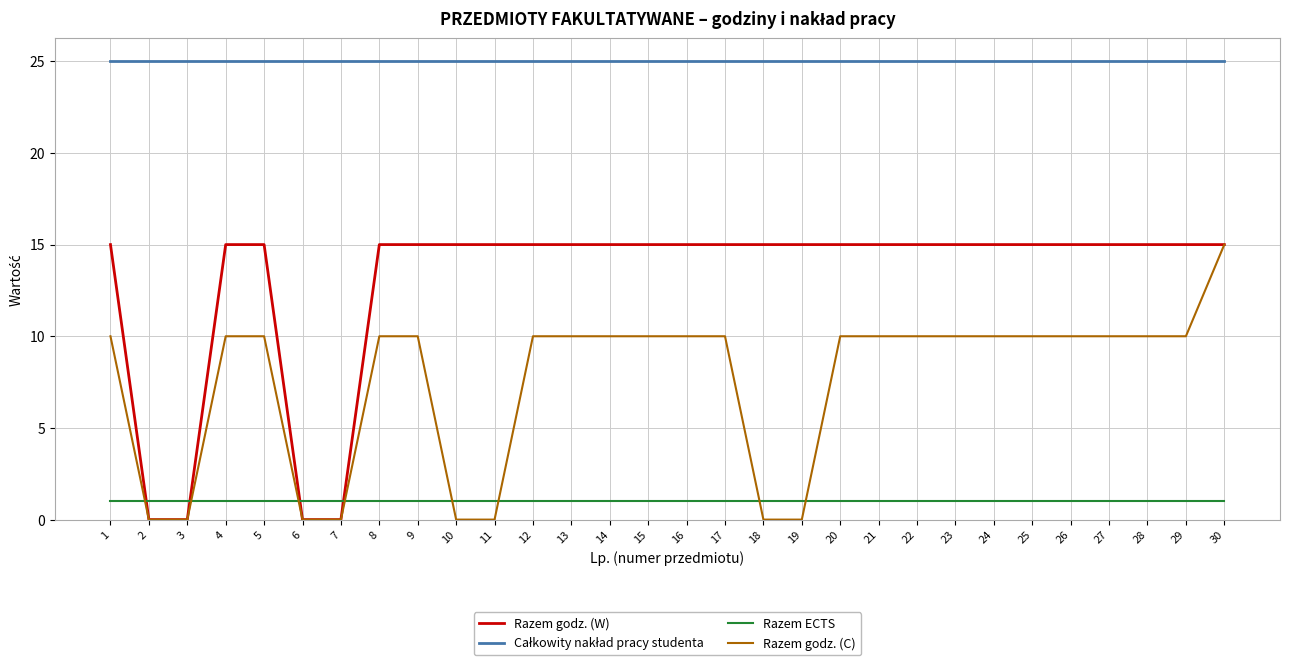

Does the chart display data point markers on the line(s)?

No